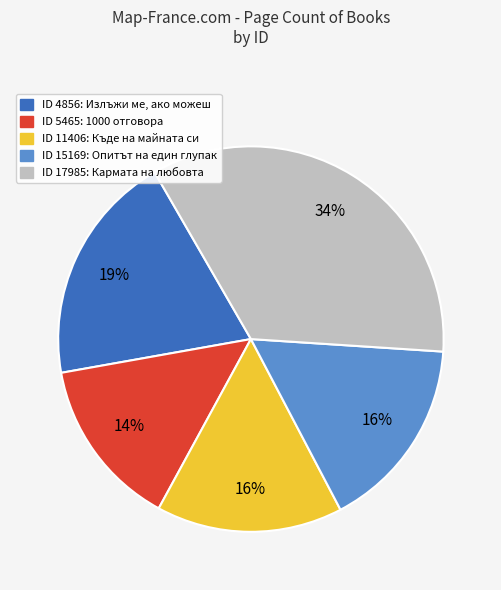

How many segments does this pie chart have?

5